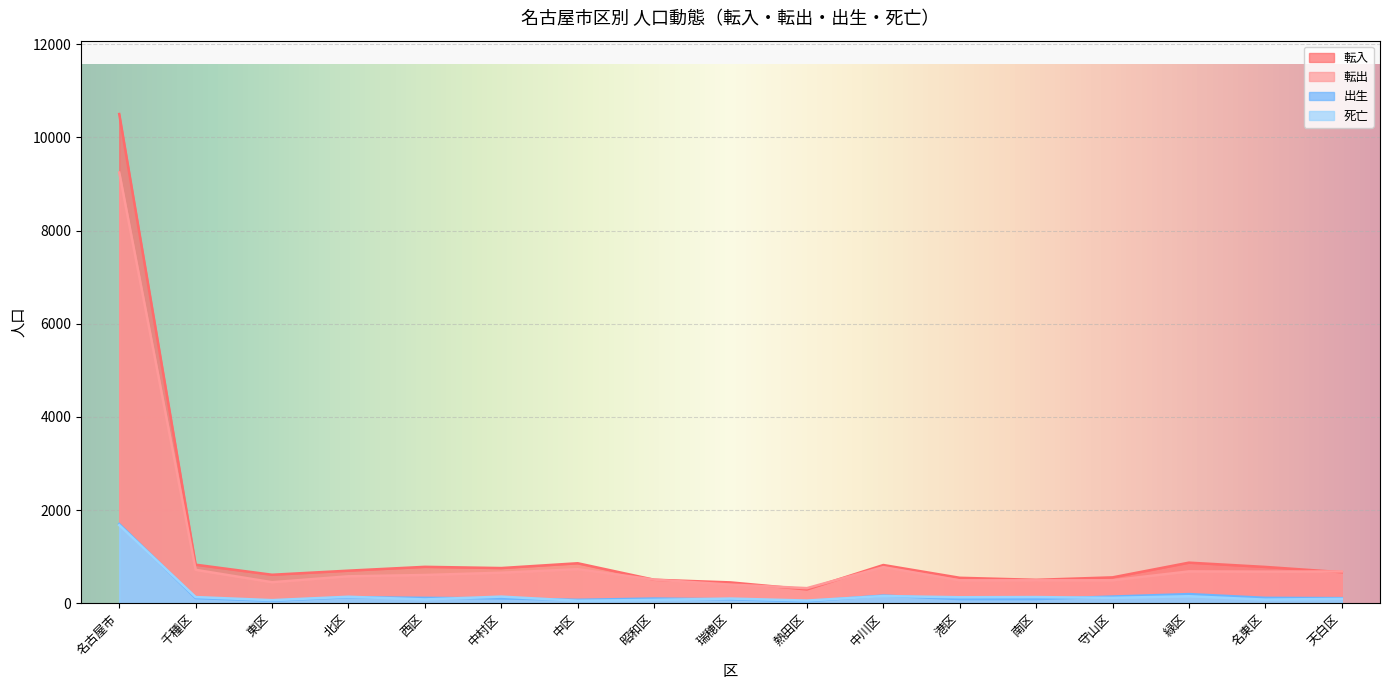

The value of 出生 at 守山区 is 142. True or false?

True